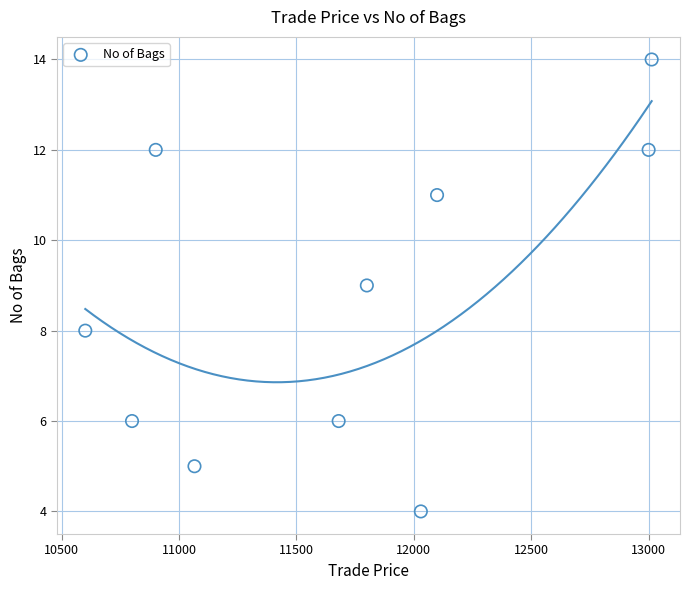

What is the range of Y values (max minus min)?

10